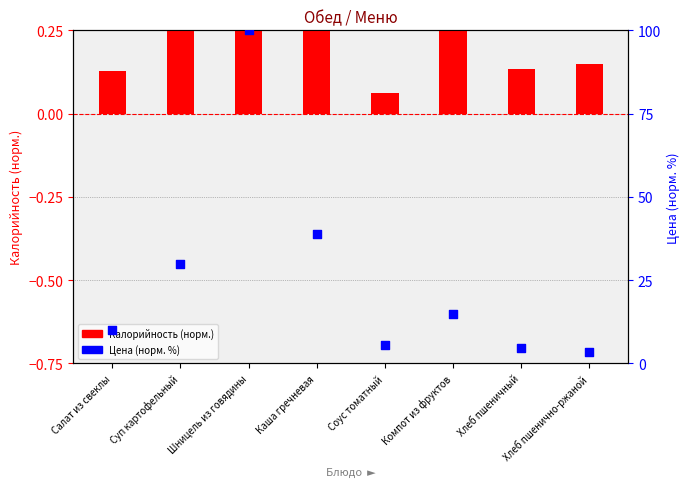

Is the value of Калорийность (норм.) at Салат из свеклы greater than the value of Цена (норм. %) at Салат из свеклы?

No